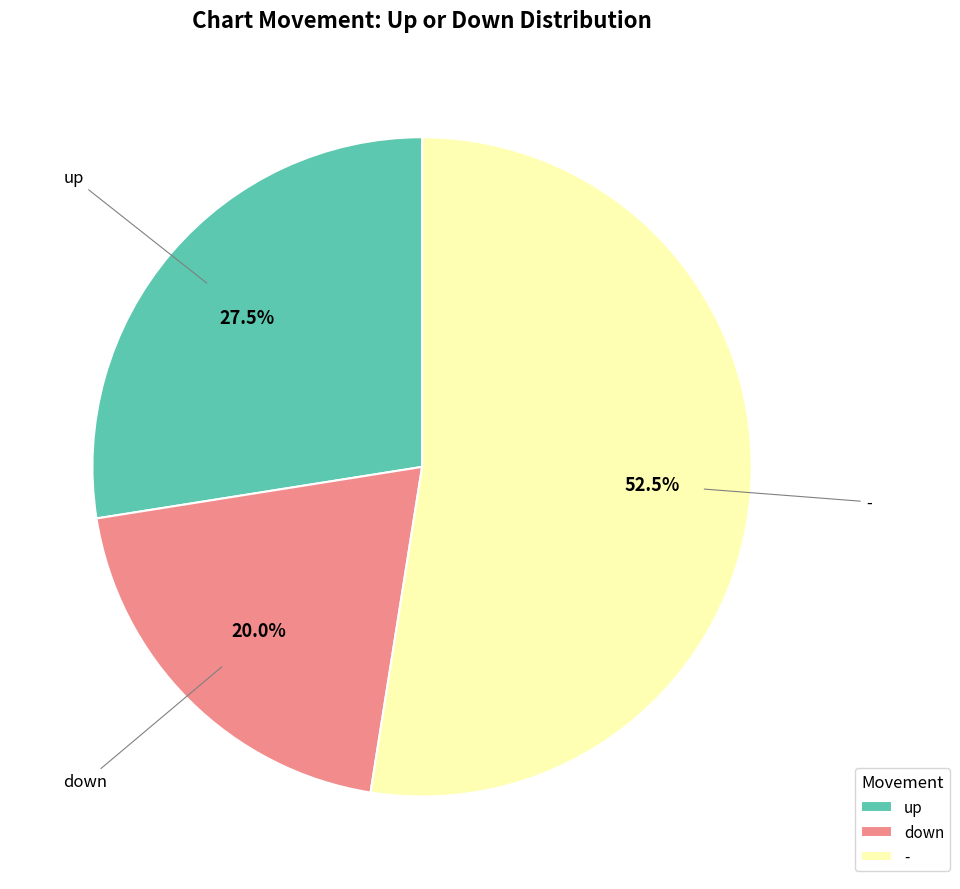

Which has a higher value, down or up?

up